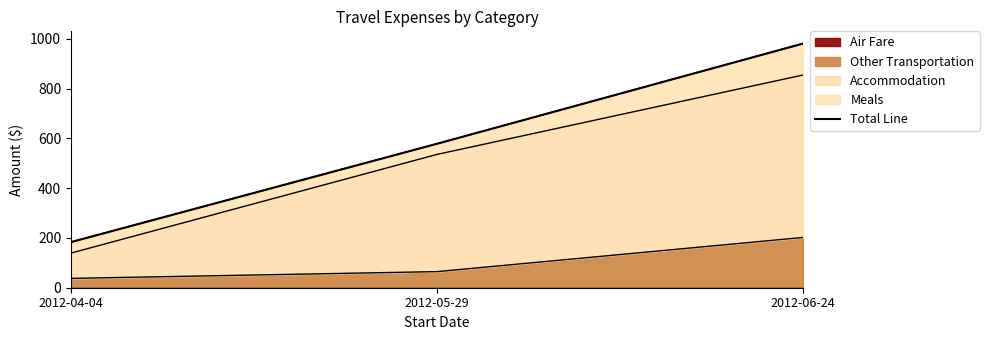

Rank the categories by value from highest to lowest.

2012-06-24, 2012-05-29, 2012-04-04